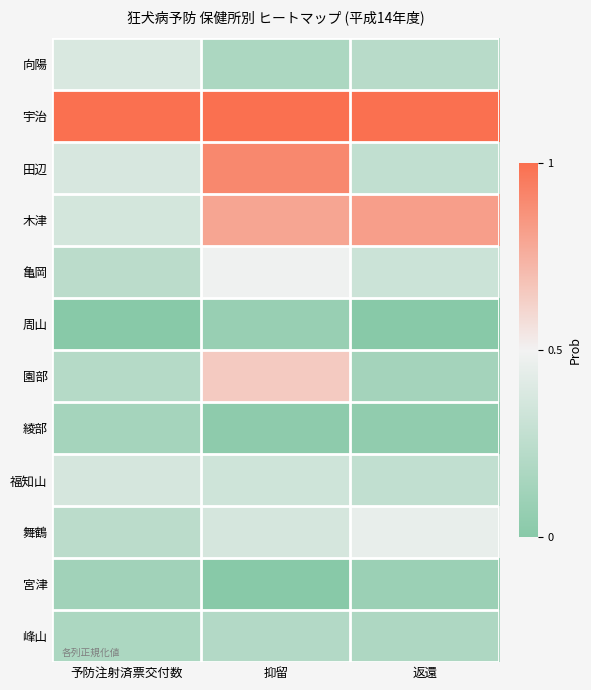

Rank the series by their maximum value, from highest to lowest.

宇治, 田辺, 木津, 園部, 亀岡, 舞鶴, 向陽, 福知山, 峰山, 綾部, 宮津, 周山